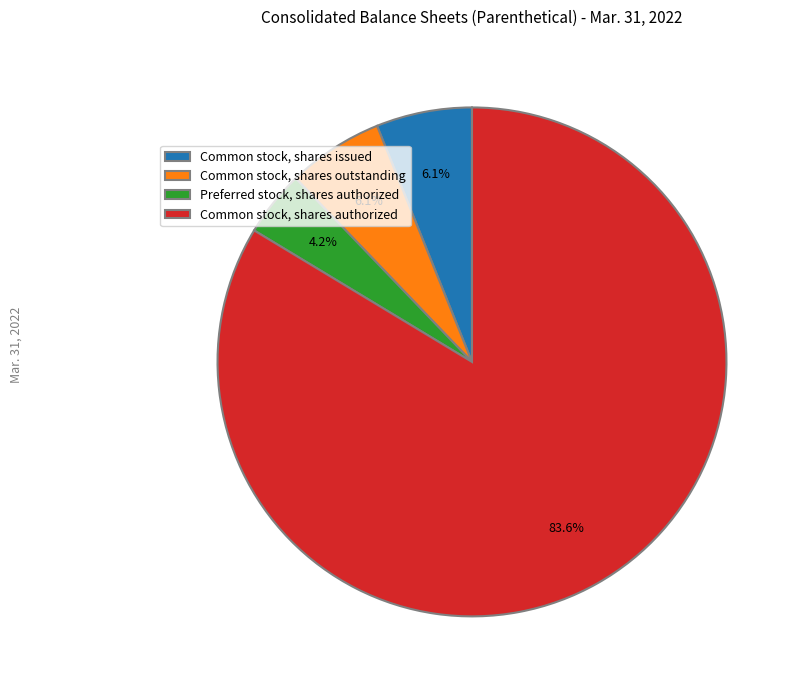

Is there a majority slice in this chart?

Yes